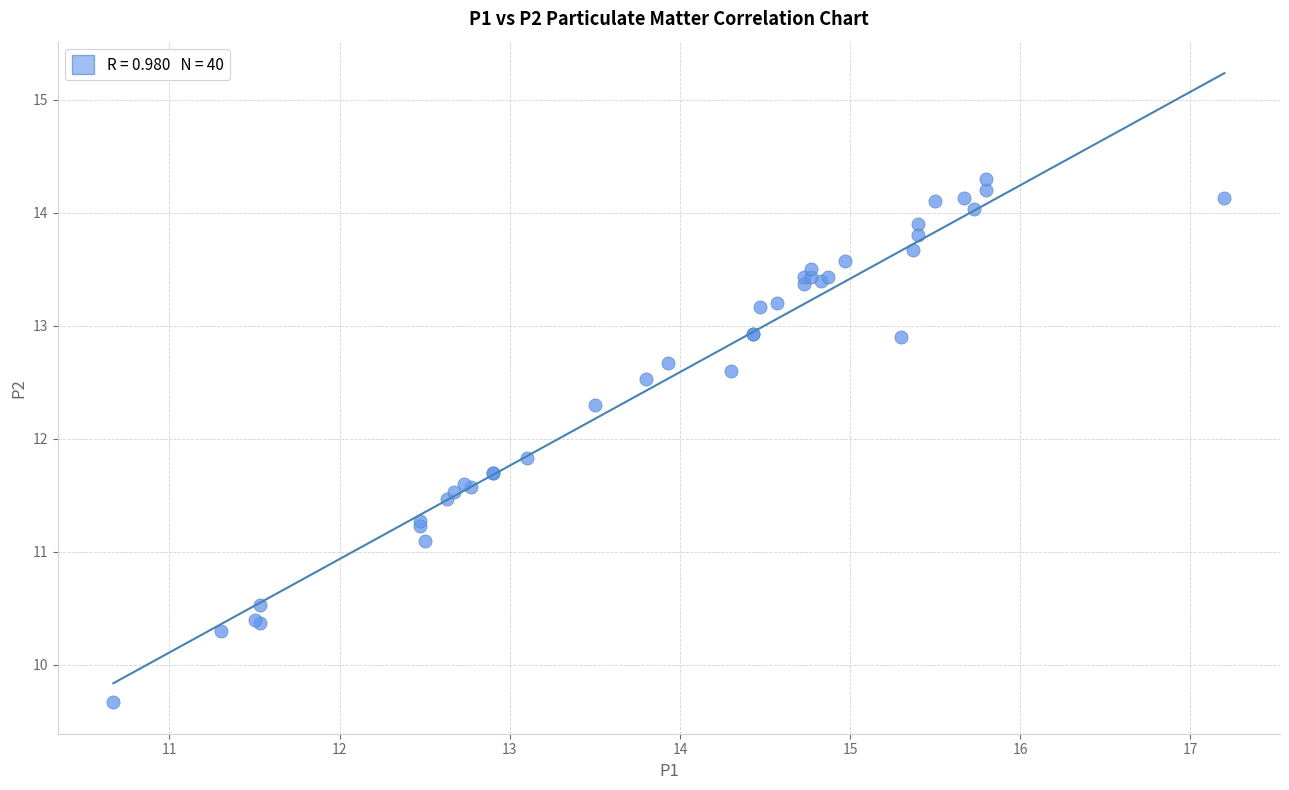

What Y value in the scatter plot is closest to 11?

11.1